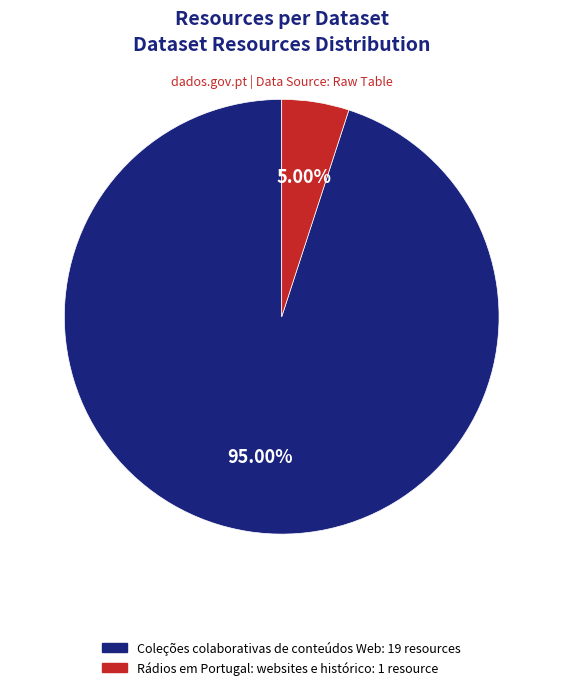

Which has a higher value, Rádios em Portugal: websites e histórico: 1 resource or Coleções colaborativas de conteúdos Web: 19 resources?

Coleções colaborativas de conteúdos Web: 19 resources